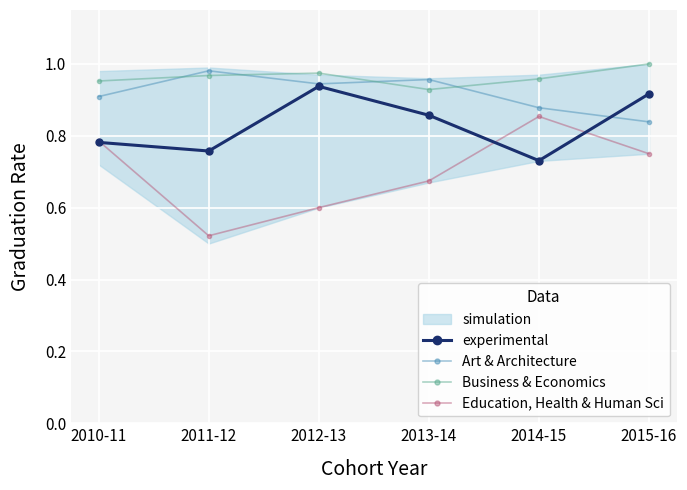

What is the minimum value shown in the chart?

0.5